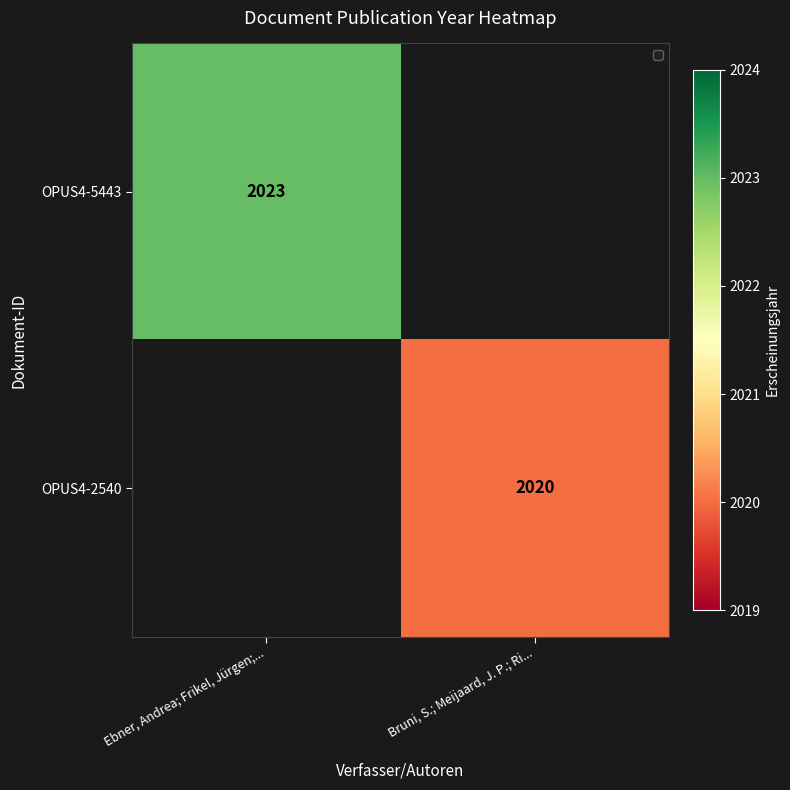

The value of OPUS4-5443 at Ebner, Andrea; Frikel, Jürgen;... is 2023. True or false?

True